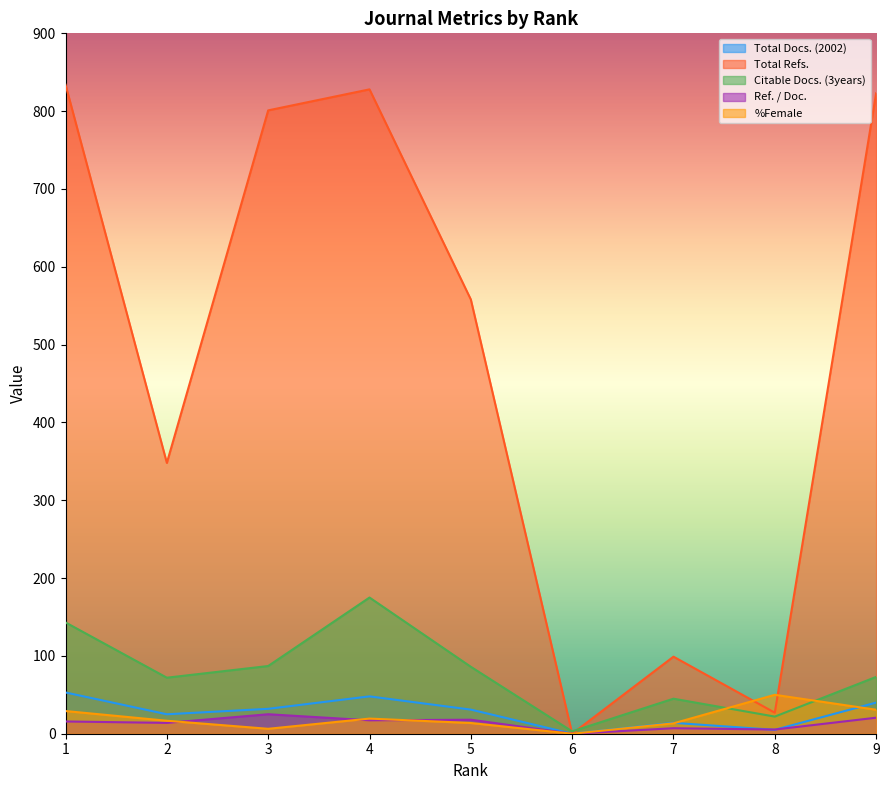

Which series has the largest range (max minus min)?

Total Refs.